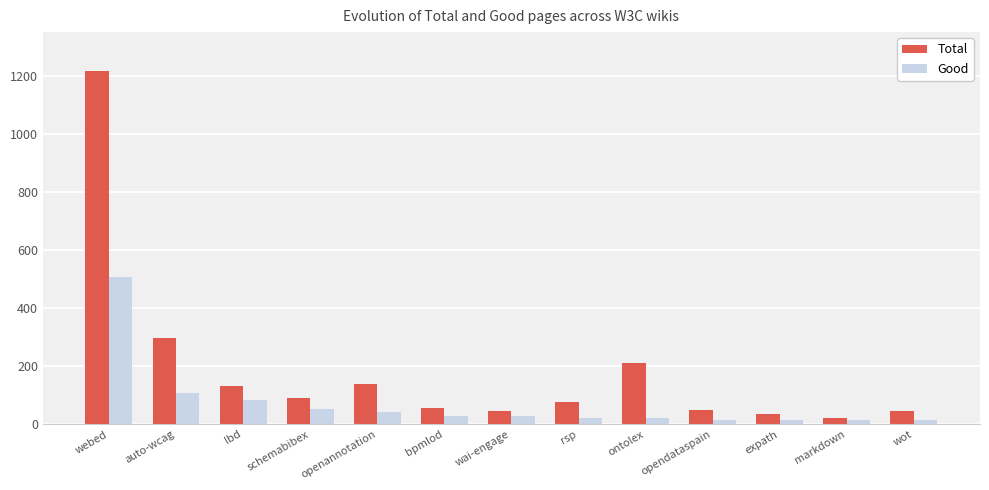

List the series in order of their overall mean, highest first.

Total, Good